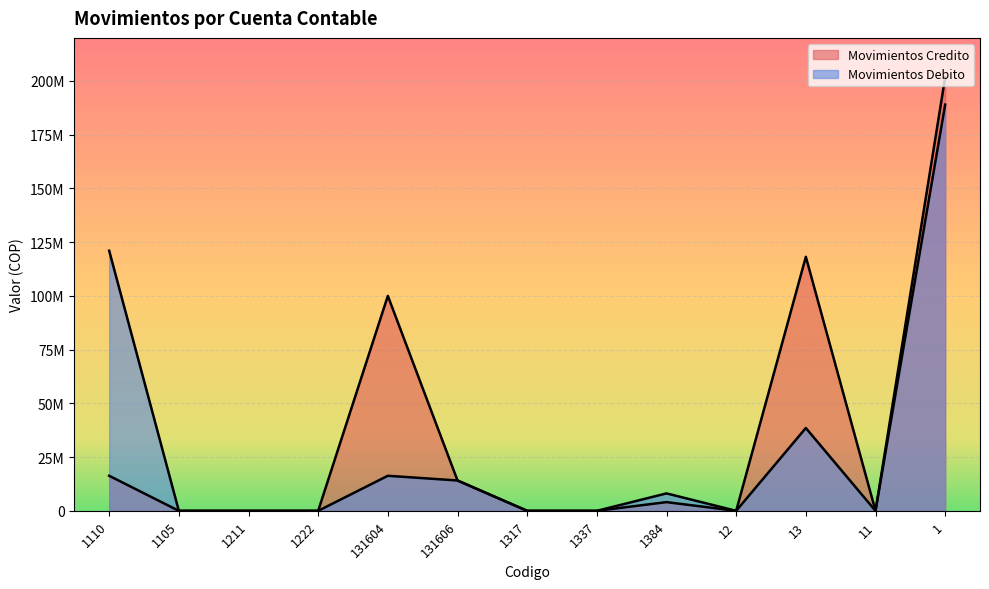

How many categories are shown in the chart?

13